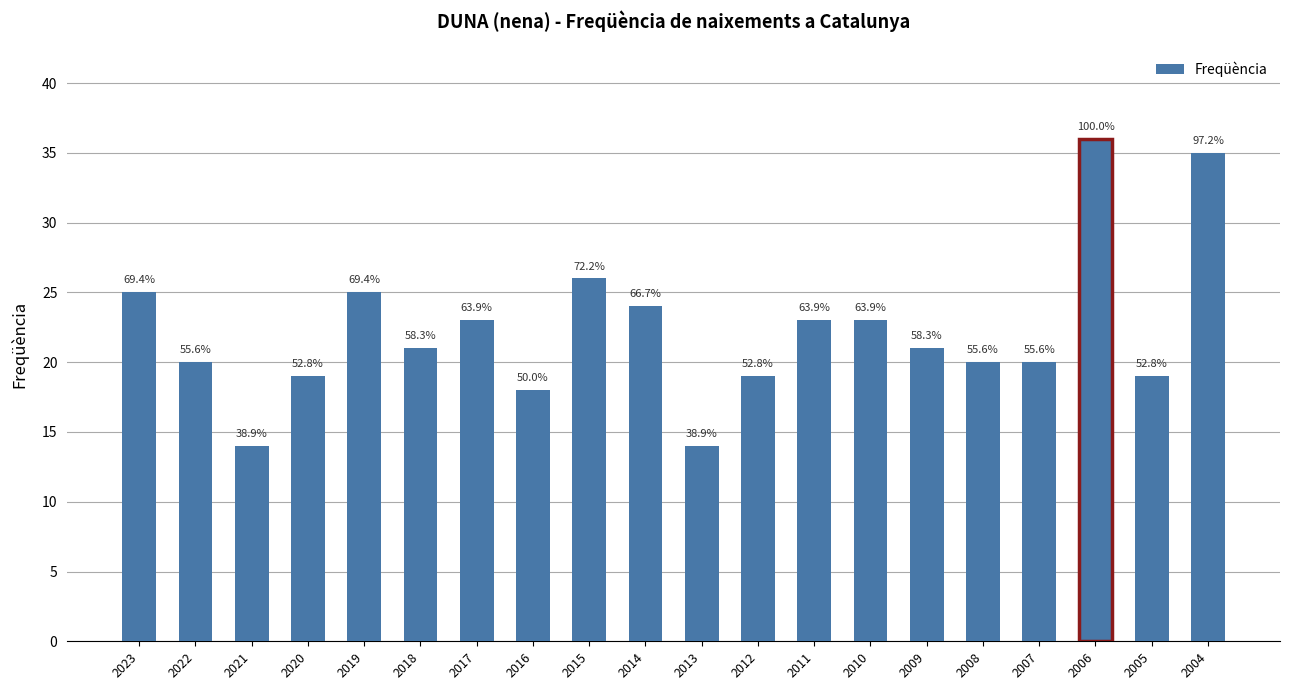

What is the greatest value displayed?

36